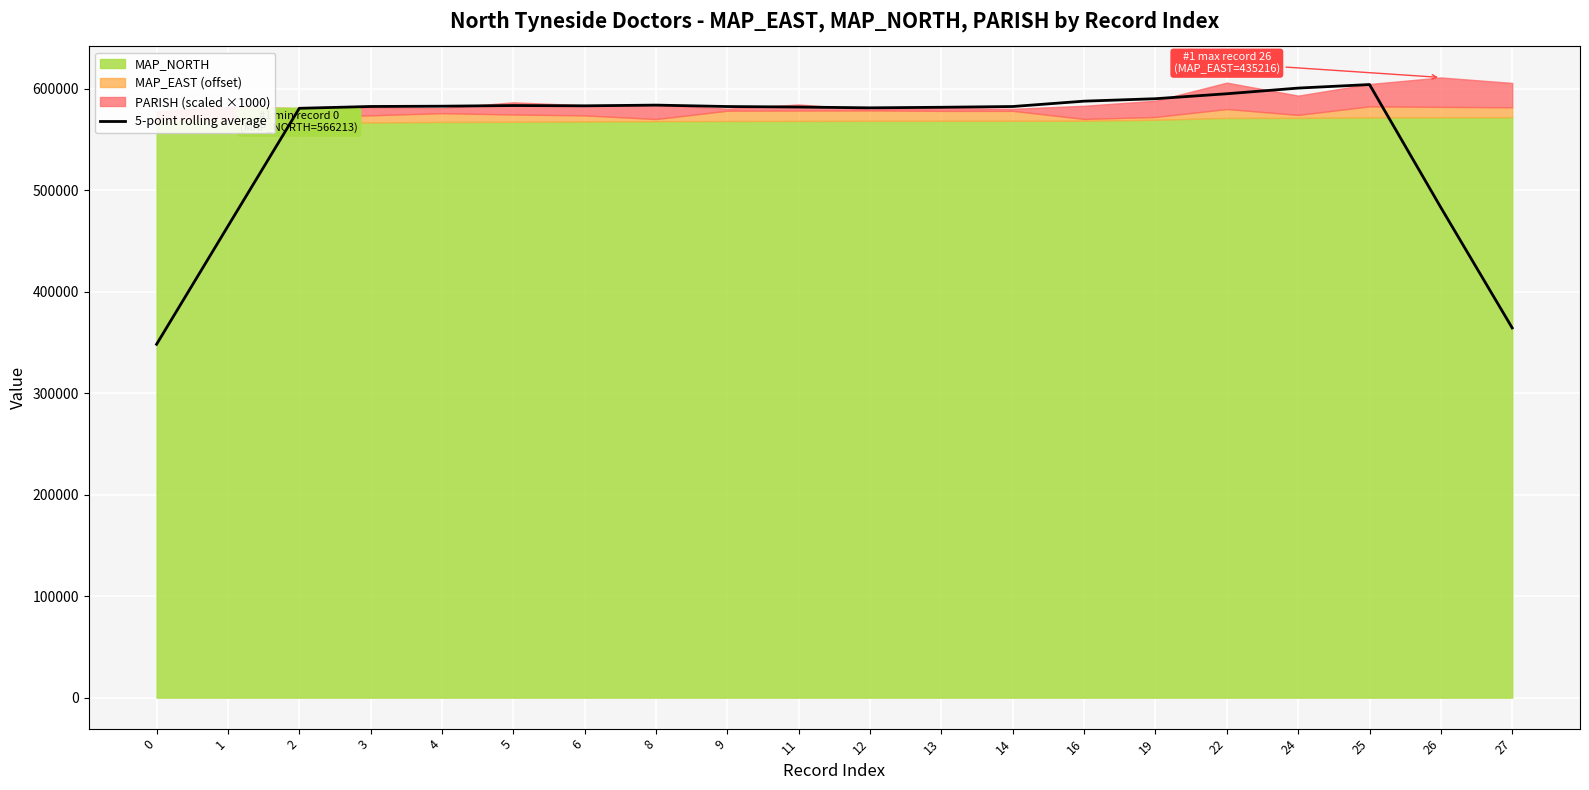

At which category does the data reach its first local peak?

5